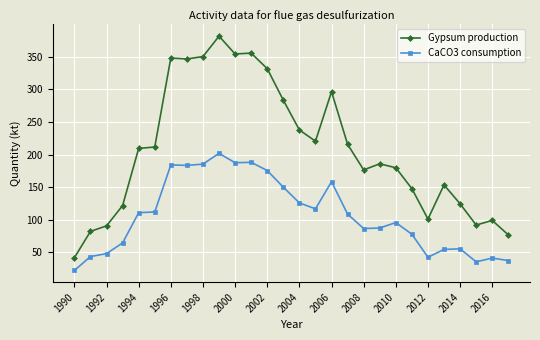

Which series has the largest range (max minus min)?

Gypsum production